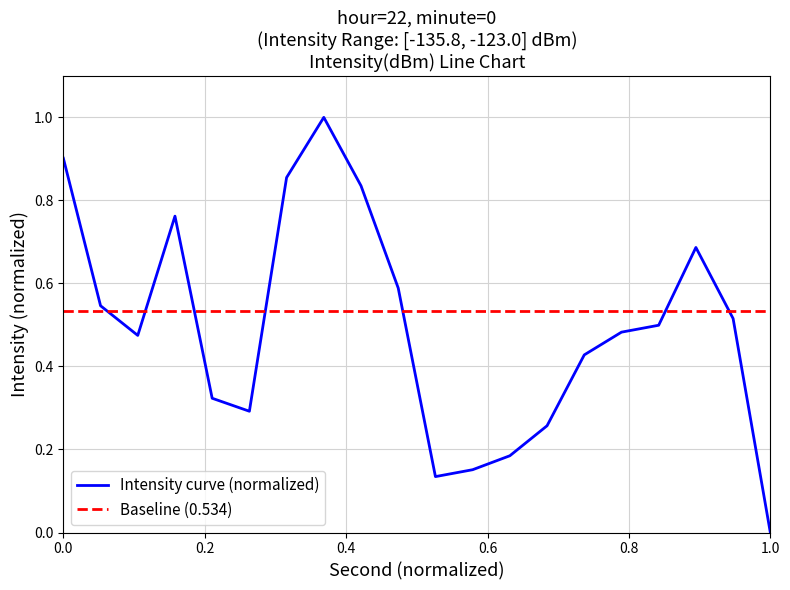

Is it true that the value at 0 is 0.9?

True